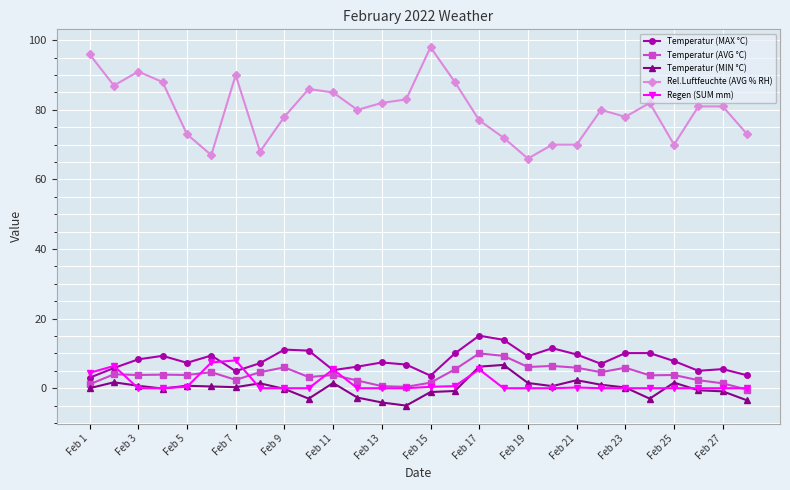

True or false: Rel.Luftfeuchte (AVG % RH) and Temperatur (AVG °C) intersect in this chart.

False